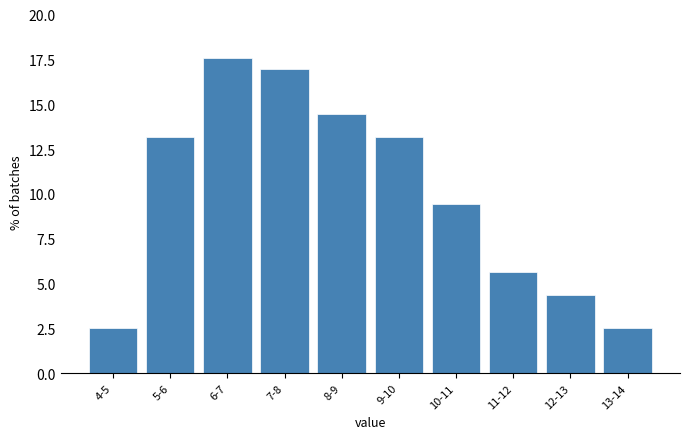

Reading left to right, what are all the values shown in this chart?

2.5	13.2	17.6	17.0	14.5	13.2	9.4	5.7	4.4	2.5